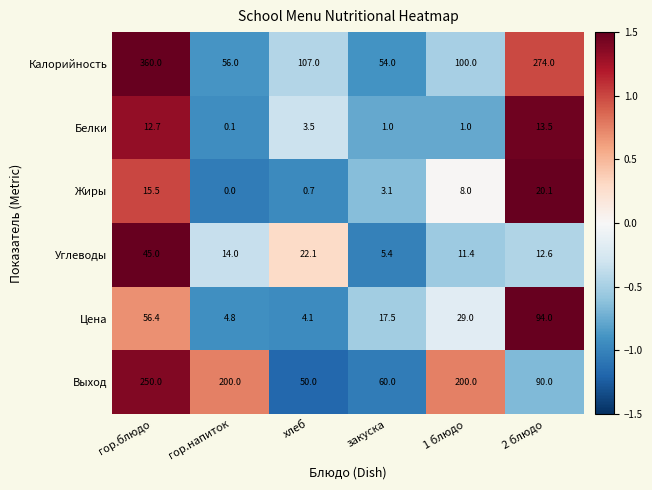

What is the difference between the second highest and minimum values in the Выход series?

150.0